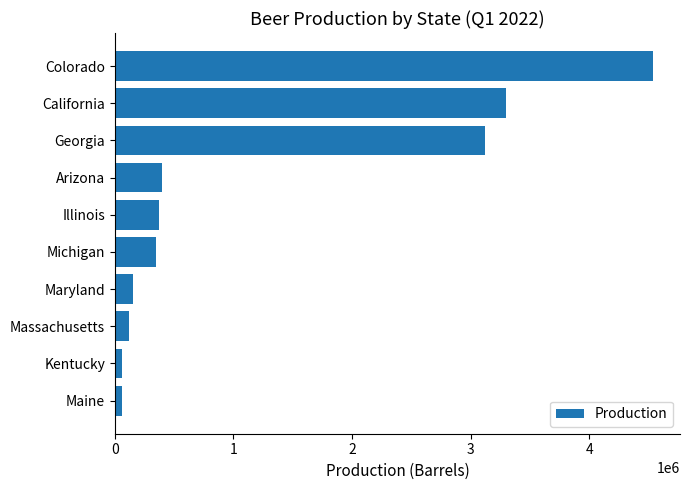

What value does the data have at Maryland?

152758.9